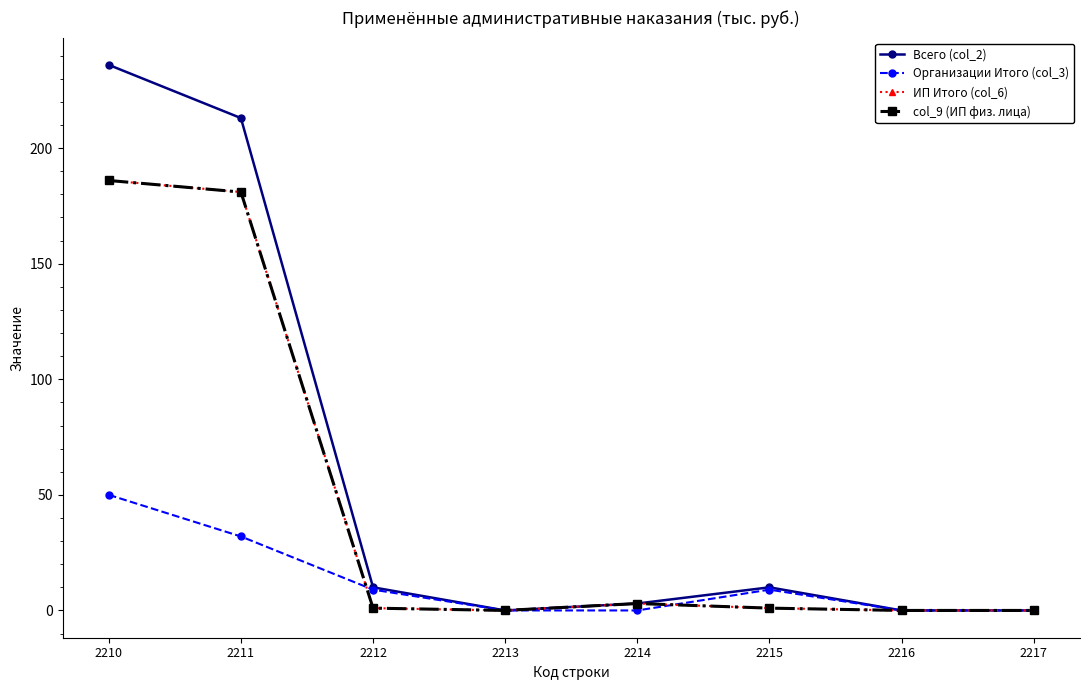

In col_9 (ИП физ. лица), how many points are higher than both neighbors (excluding endpoints)?

1